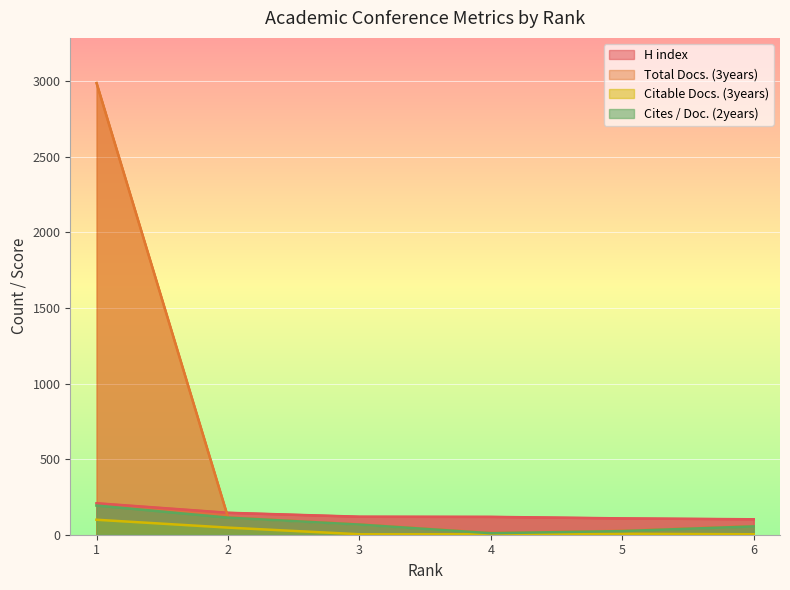

Count the number of data series in this chart.

4